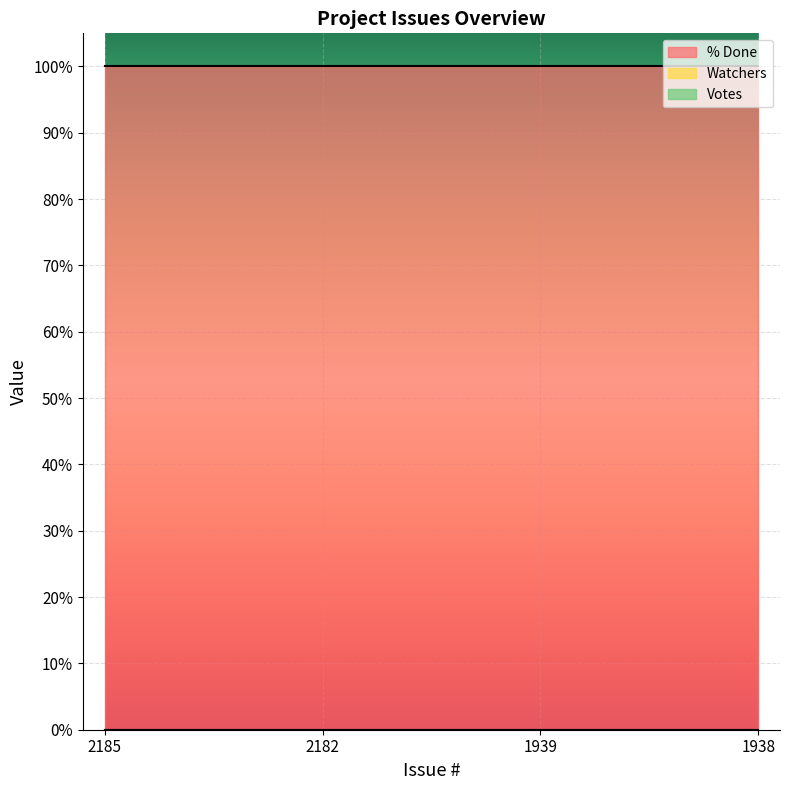

Reading right to left, list all the values displayed in this chart.

% Done: 100	100	100	100
Watchers: 0	0	0	0
Votes: 0	0	0	0